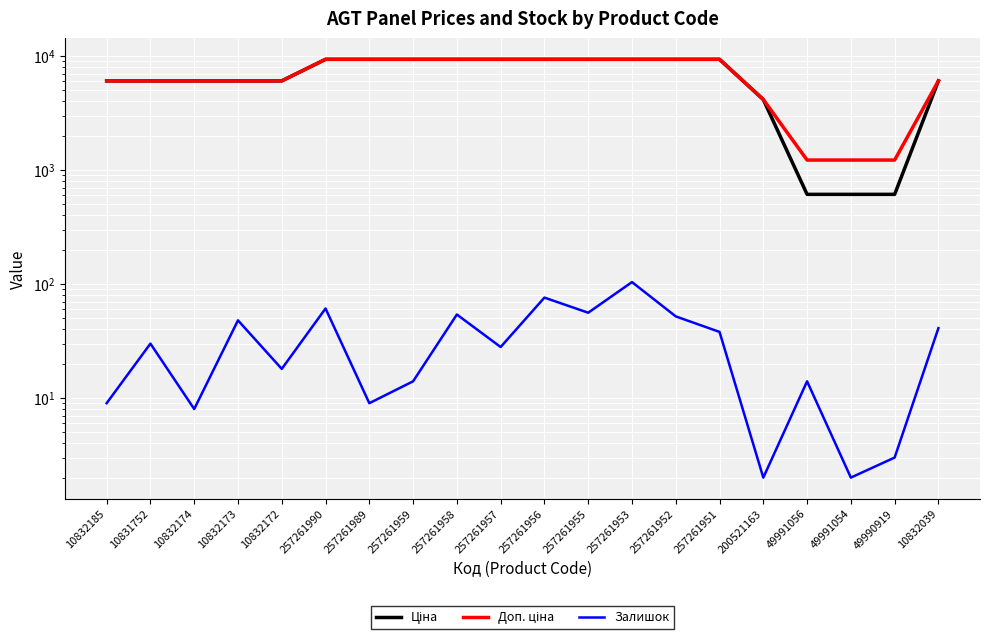

Which series has the largest total across all categories?

Доп. ціна